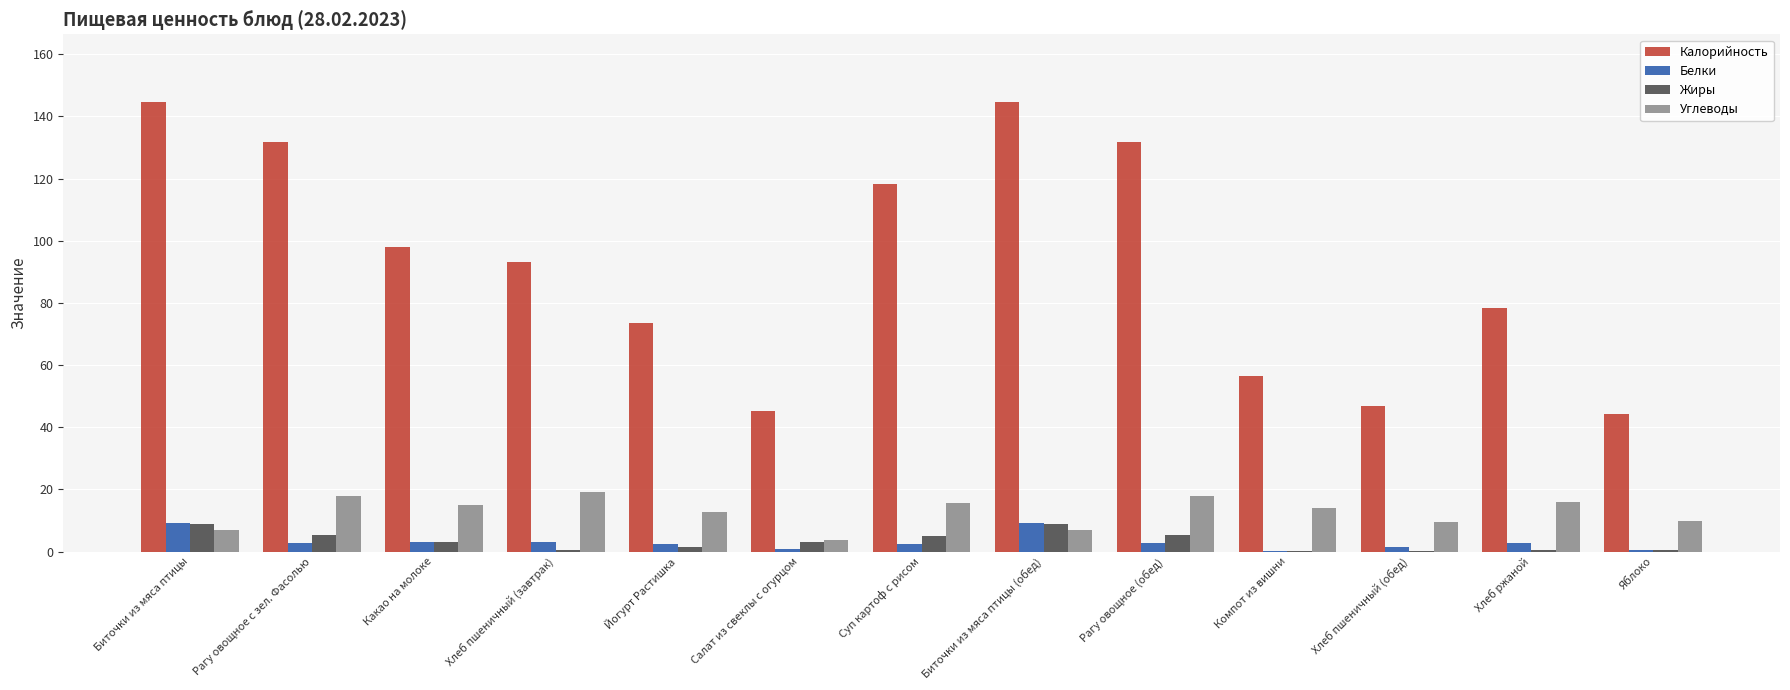

The value of Углеводы at Хлеб ржаной is 4.1. True or false?

False